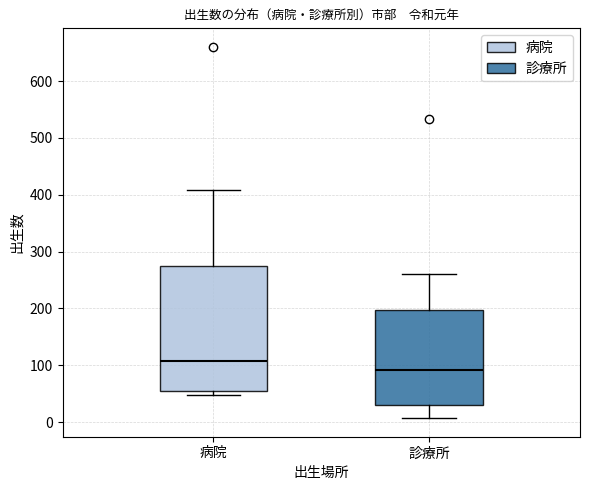

Reading left to right, read every box against the y-axis: the position of its median line, the range the box covers, and the ends of its whiskers. The values are not printed on the chart, so give them approximately, as read against the axis.

病院: median 110, box 50 to 280, whiskers 50 (just below the box's lower edge) to 410
診療所: median 90, box 30 to 200, whiskers 10 to 260